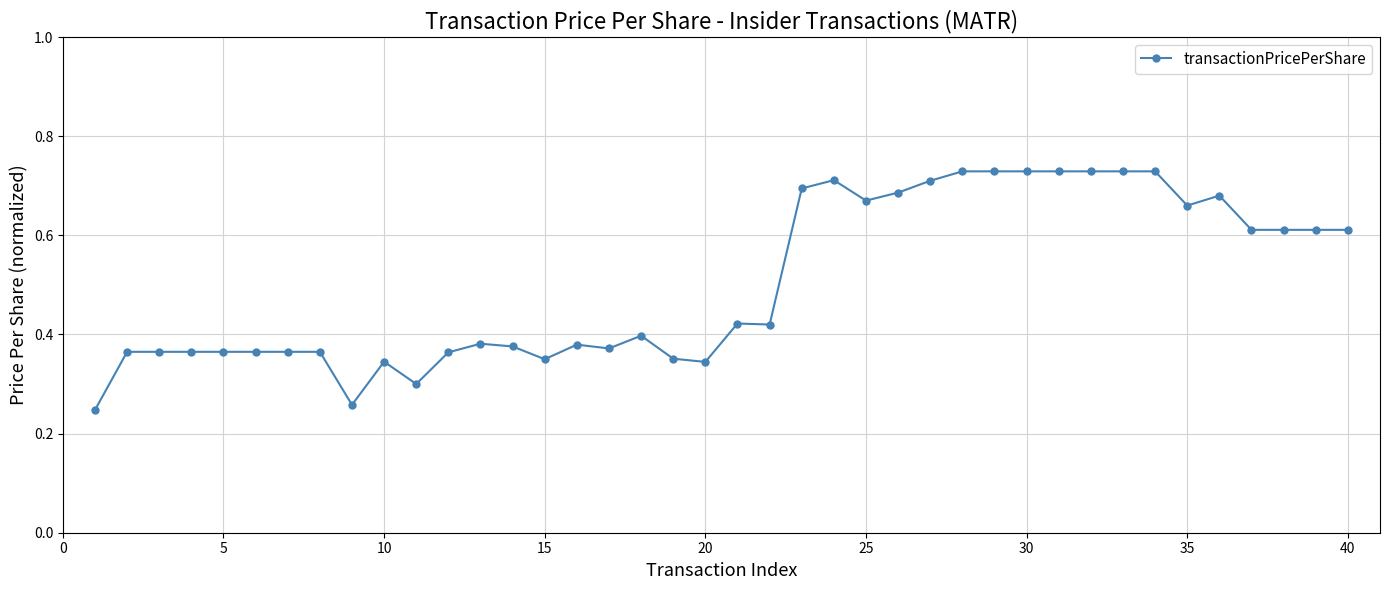

True or false: the data has more than 1 interior local peaks.

True